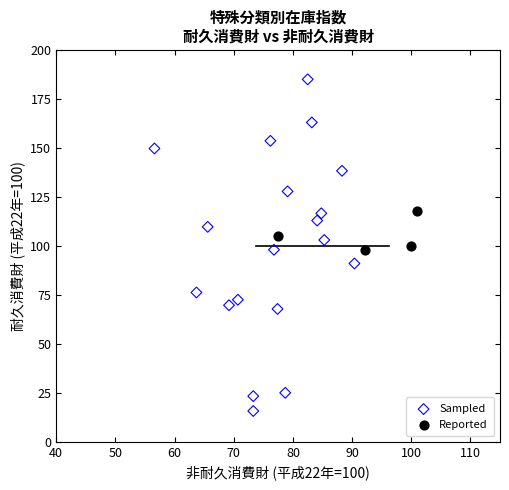

Which series contains the lowest Y value?

Sampled